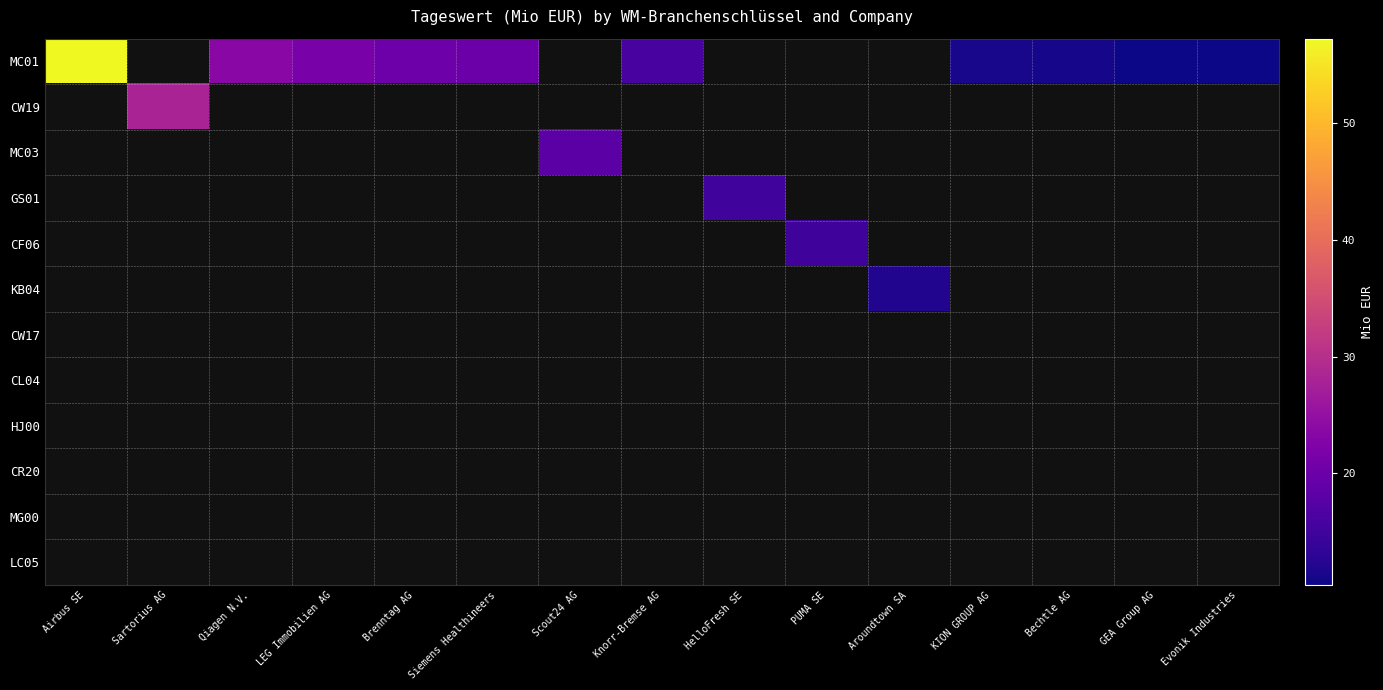

Which category has the lowest value across all series?

Evonik Industries